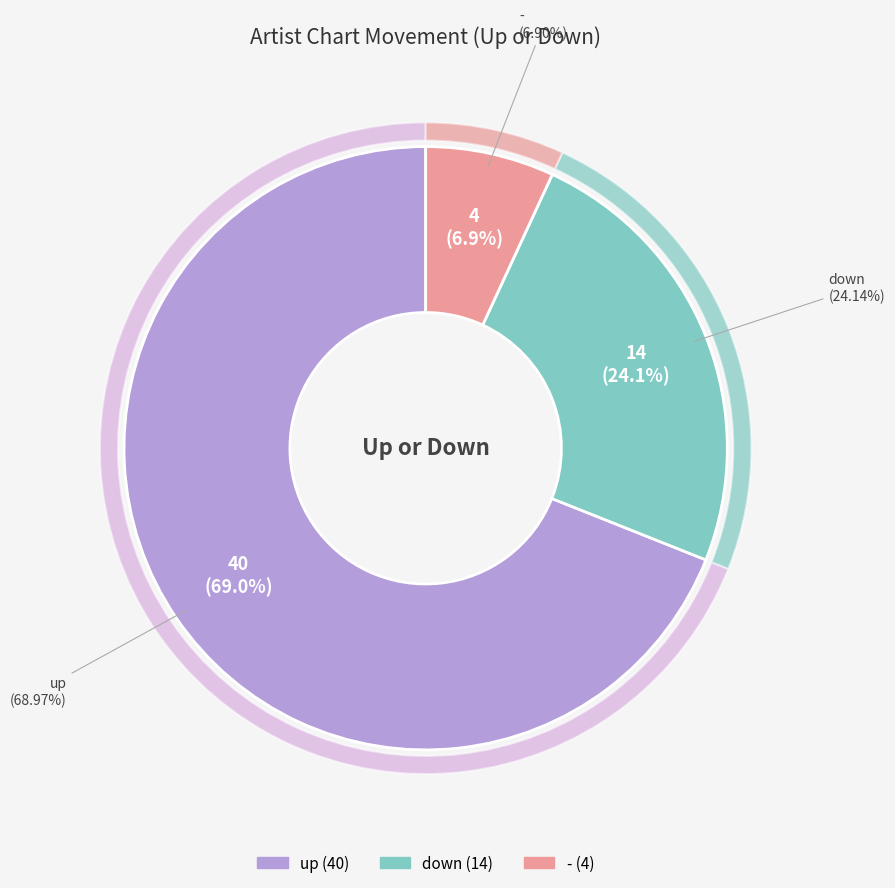

What is the change in value from up to -?

-36